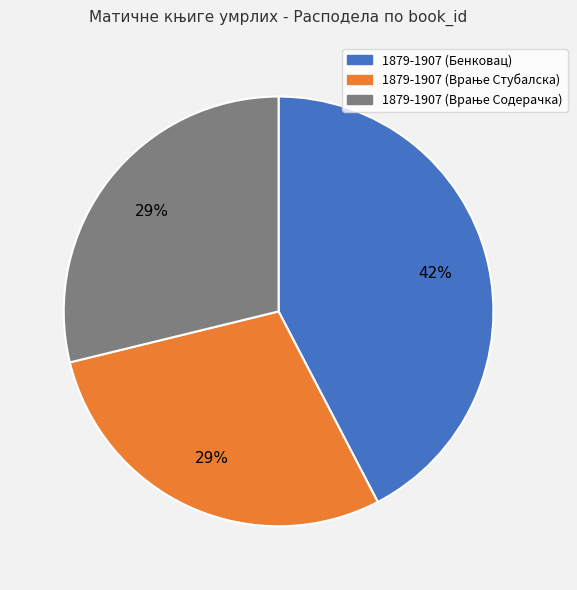

Count the number of slices in the pie.

3